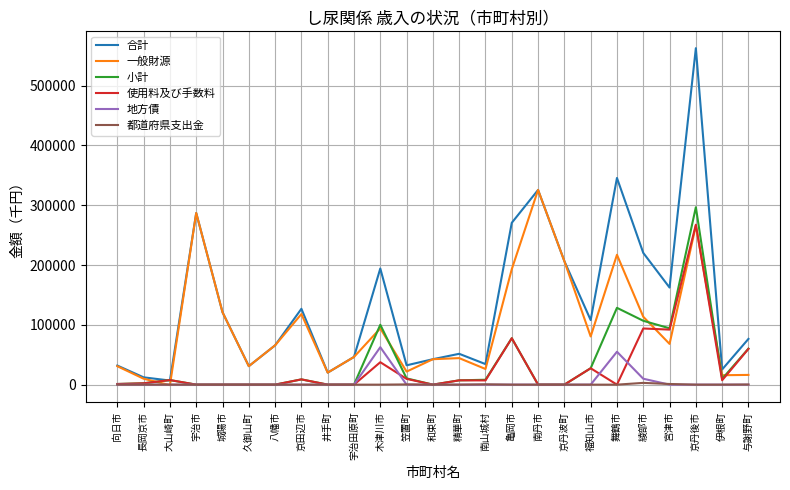

Where is the first local minimum for 一般財源?

大山崎町